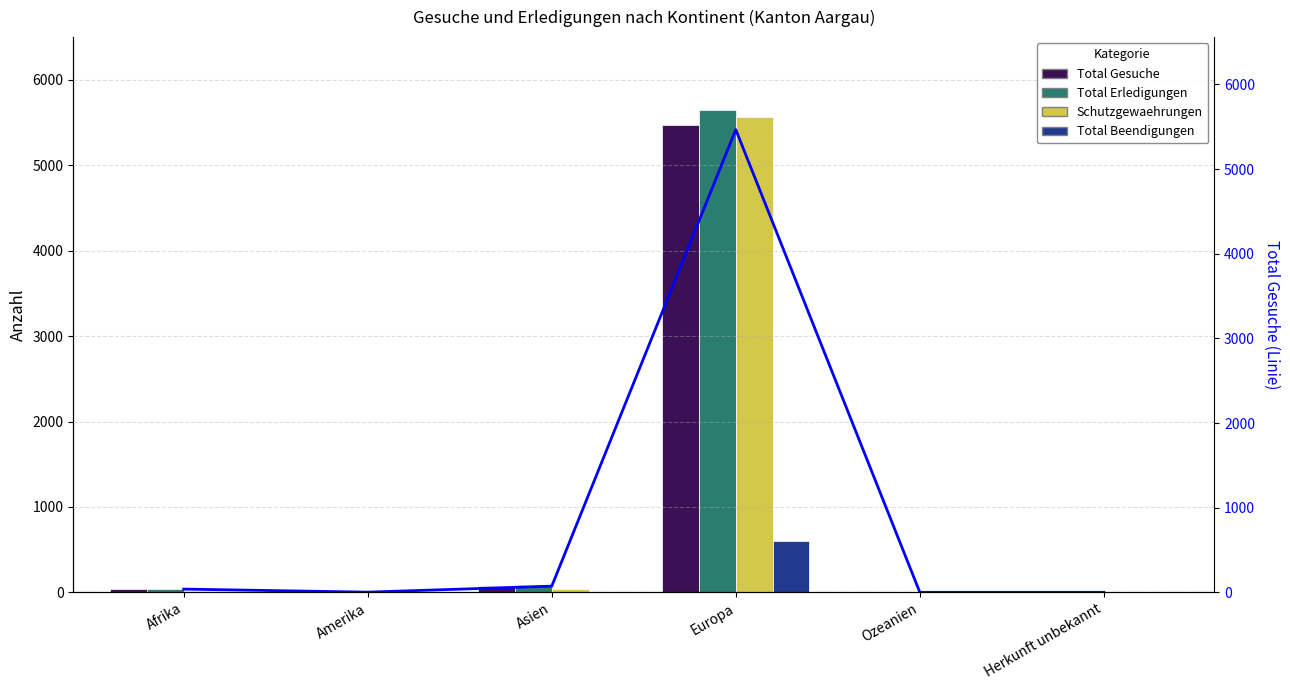

What is the difference between the Total Beendigungen values at Herkunft unbekannt and Asien?

1